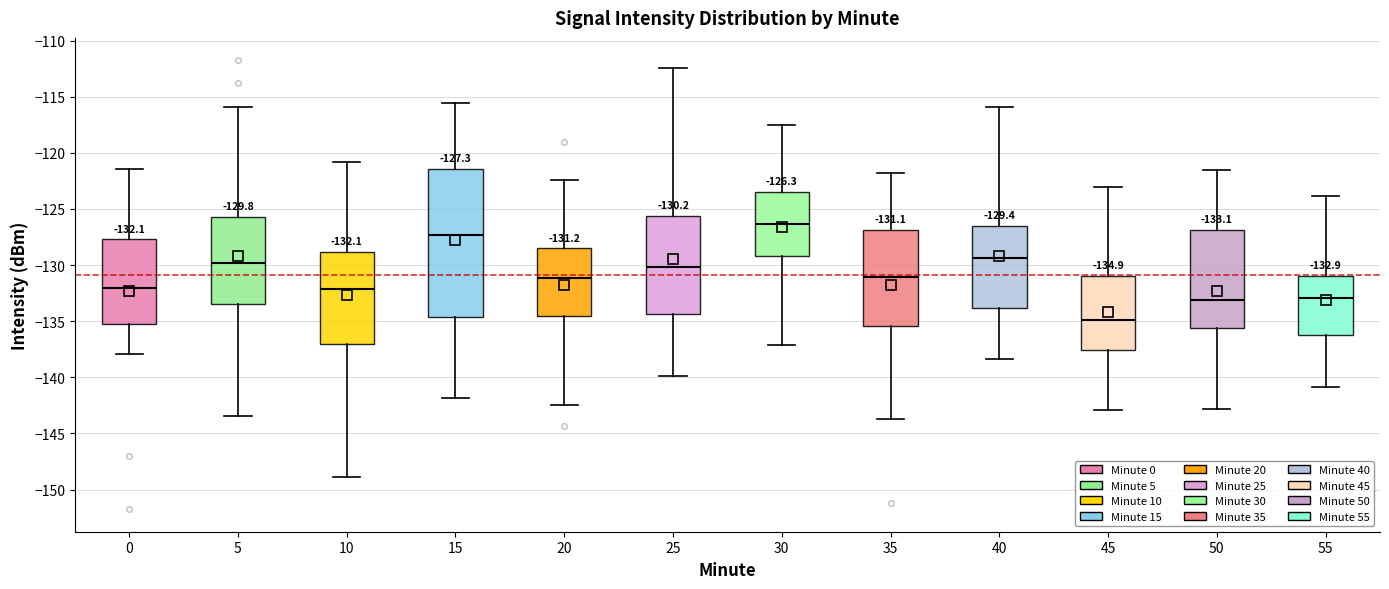

Comparing the boxes themselves (not the whiskers), which one is the tallest?

15